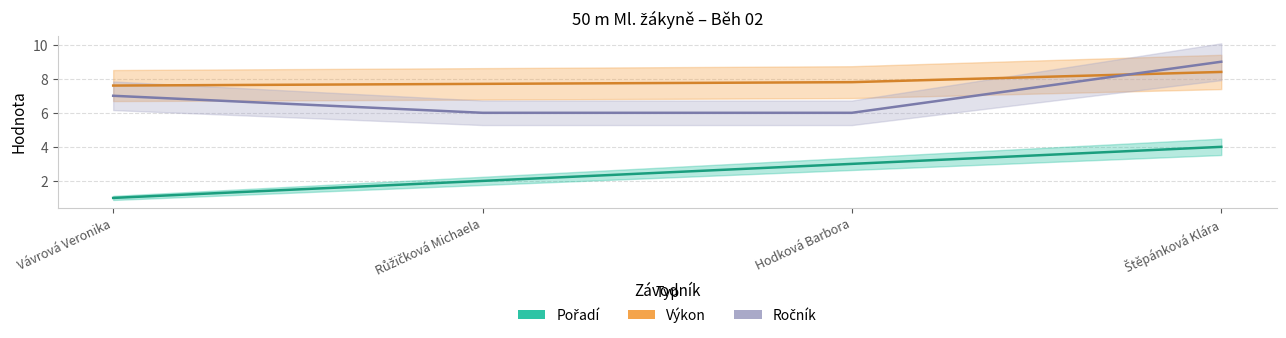

After their last crossing, which series has the higher values: Ročník or Výkon?

Ročník